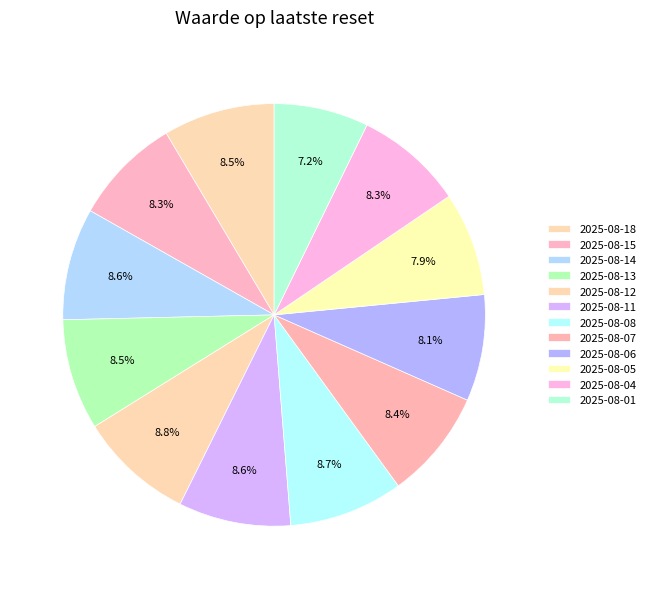

How many segments does this pie chart have?

12